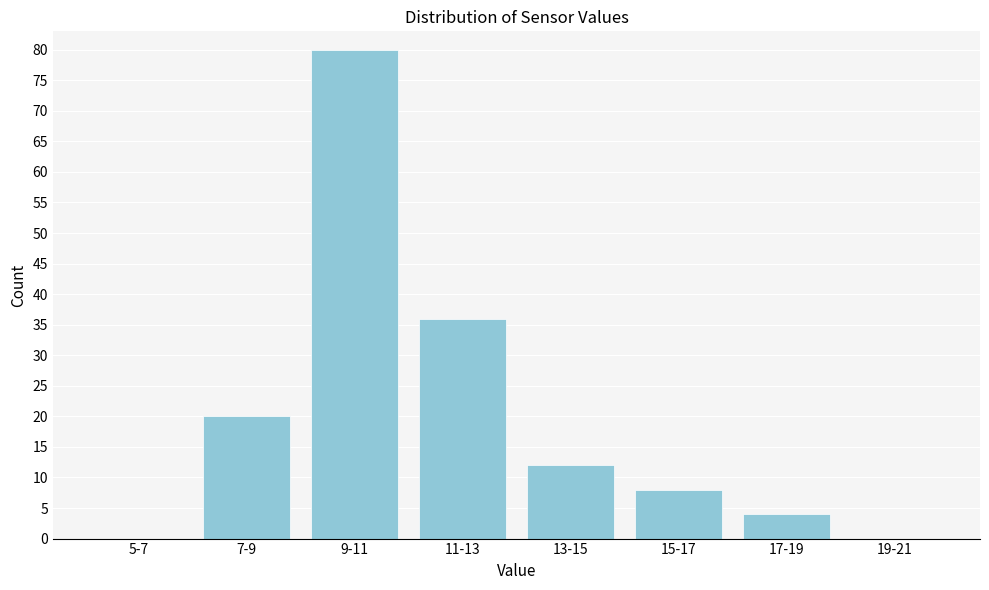

Reading right to left, transcribe all the data shown in this chart.

19-21=0	17-19=4	15-17=8	13-15=12	11-13=36	9-11=80	7-9=20	5-7=0